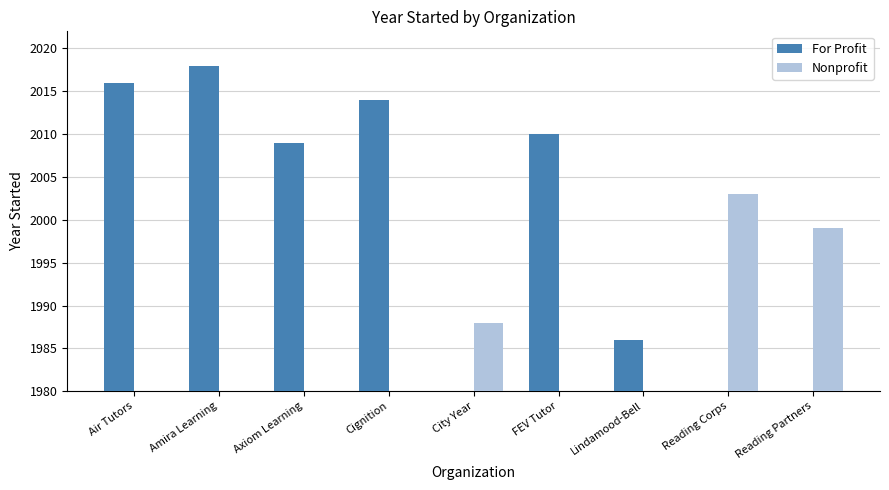

At which category is the sum across all series the highest?

Amira Learning